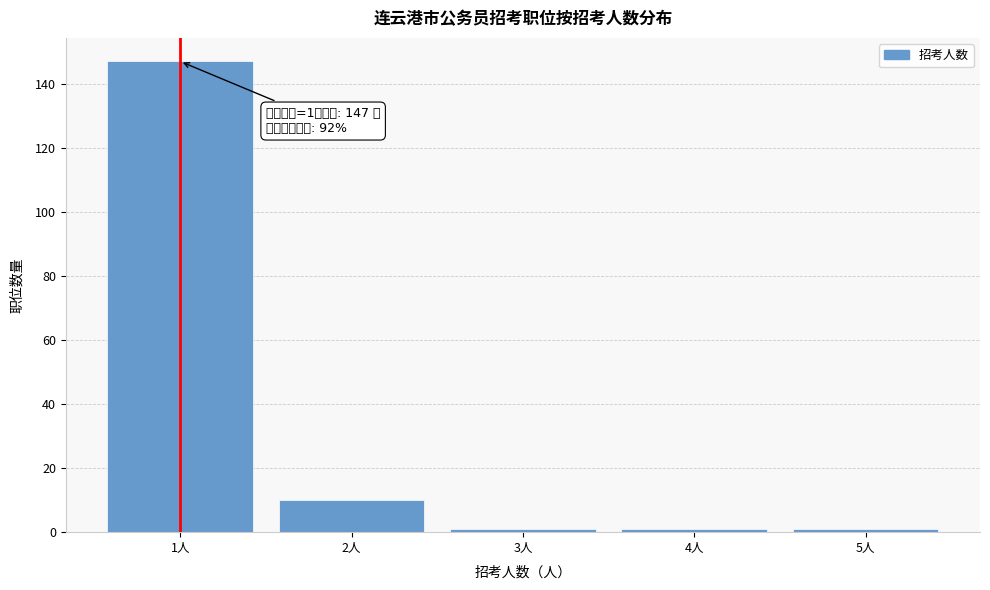

Reading left to right, what are all the values shown in this chart?

147	10	1	1	1